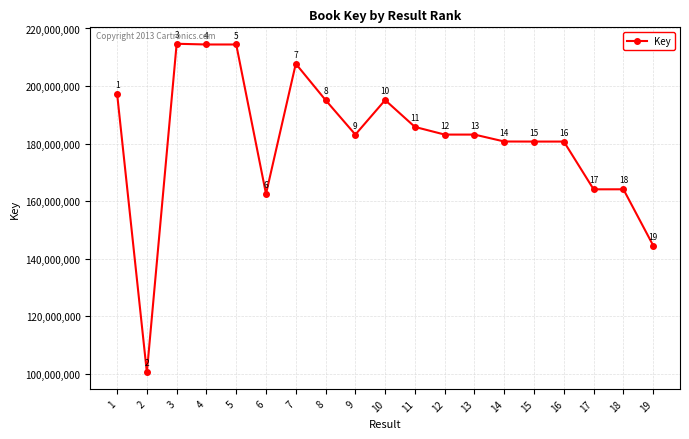

Reading left to right, extract all data points from this chart.

197387175	100403786	214691044	214439770	214439916	162488169	207743332	195106467	183112715	195106111	185771483	183112342	183112492	180706750	180684389	180684054	164076099	164087795	144538845